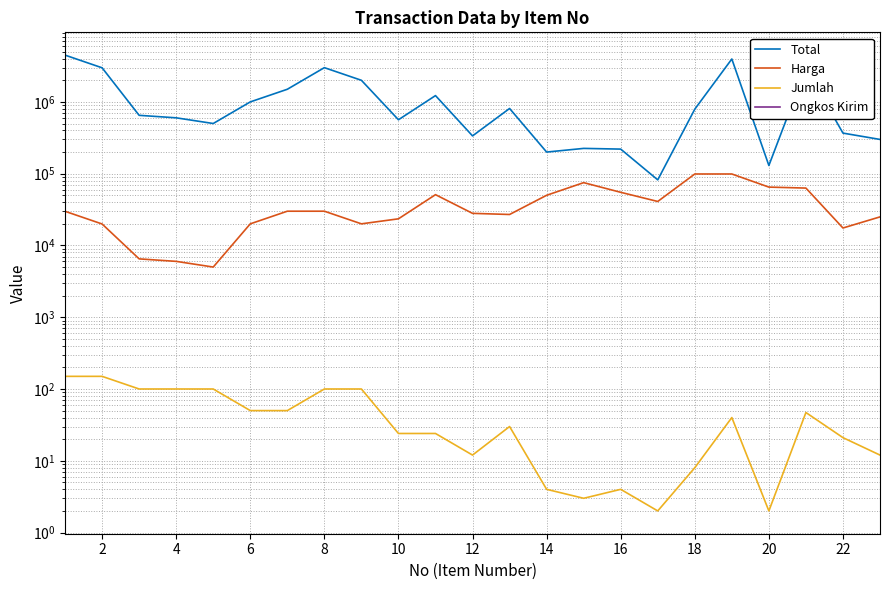

True or false: Ongkos Kirim has more than 1 points higher than both neighbors.

False